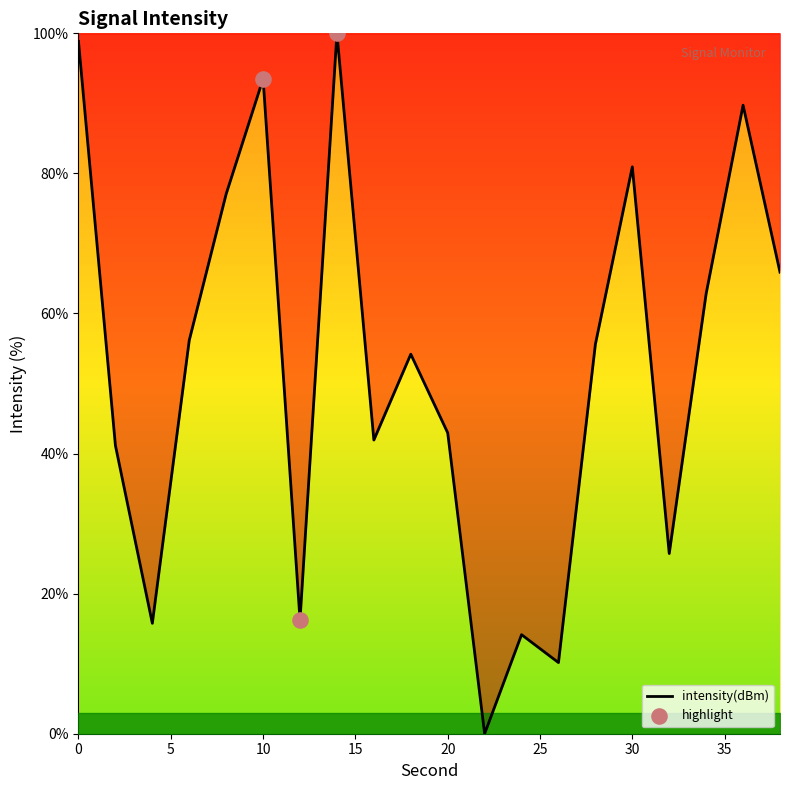

What is the maximum value shown in the chart?

100.0